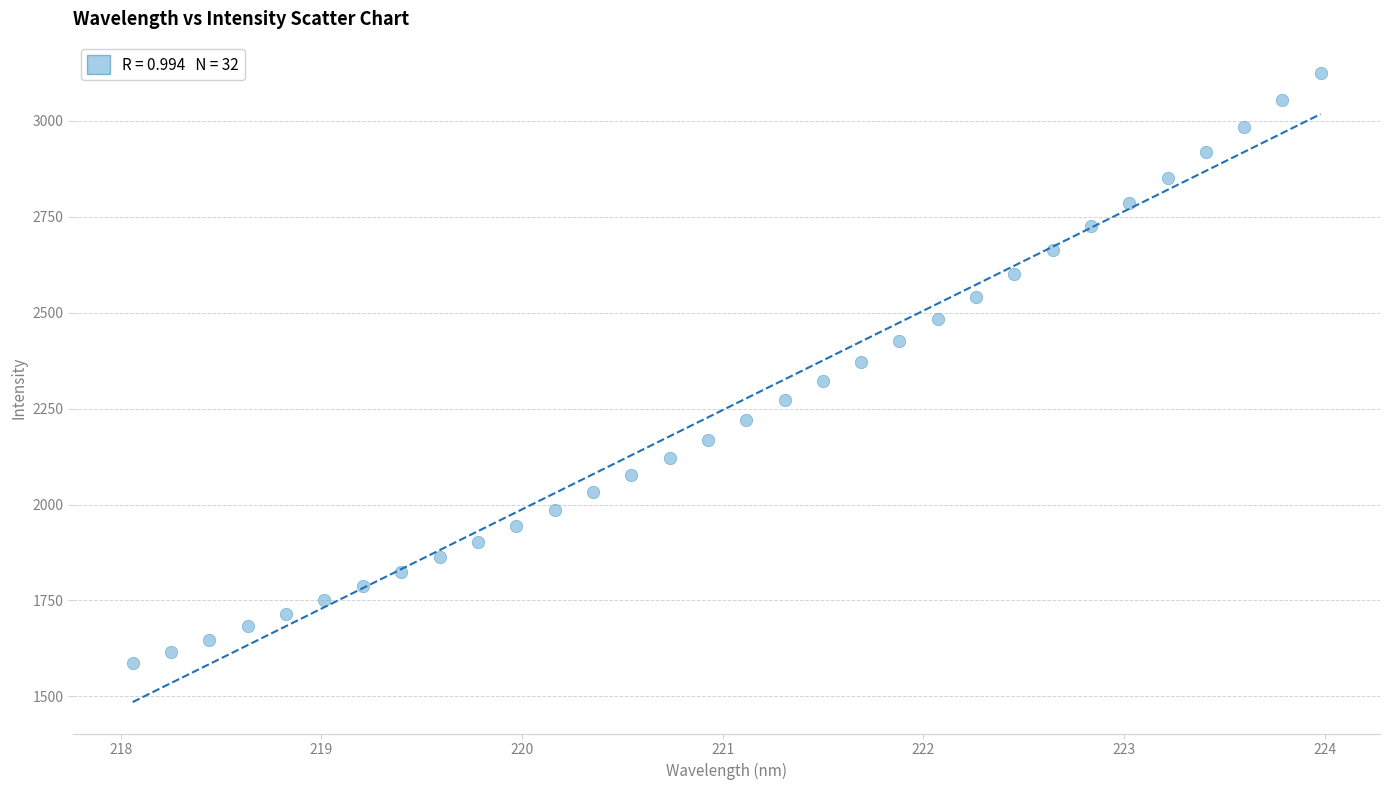

What is the range of X values (max minus min)?

5.9